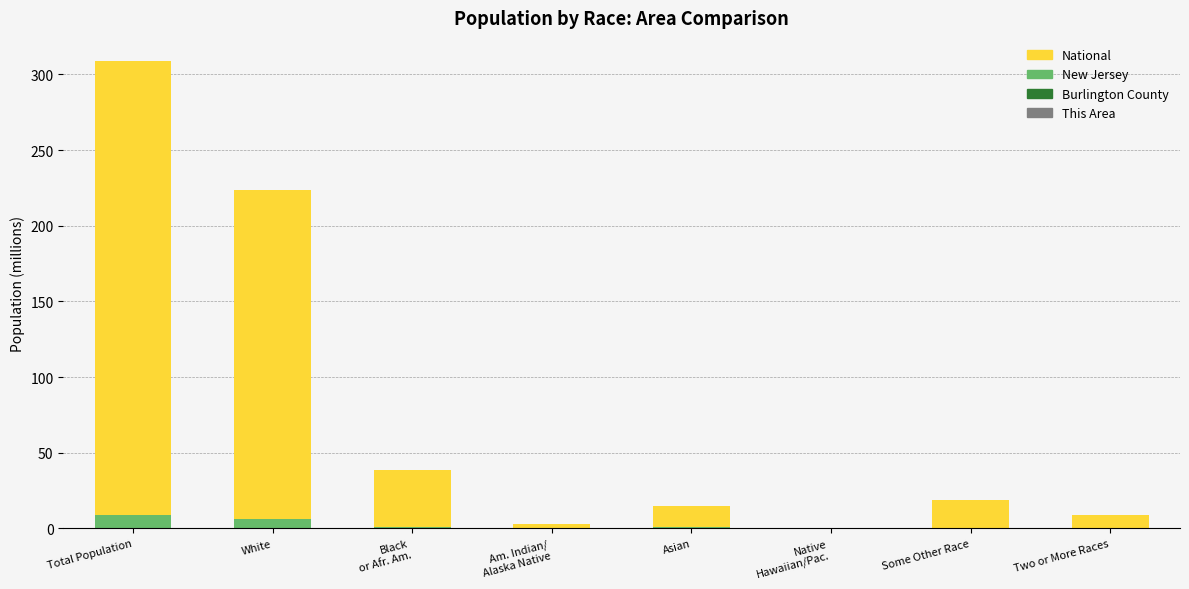

What are all the series names shown in the legend?

National, New Jersey, Burlington County, This Area